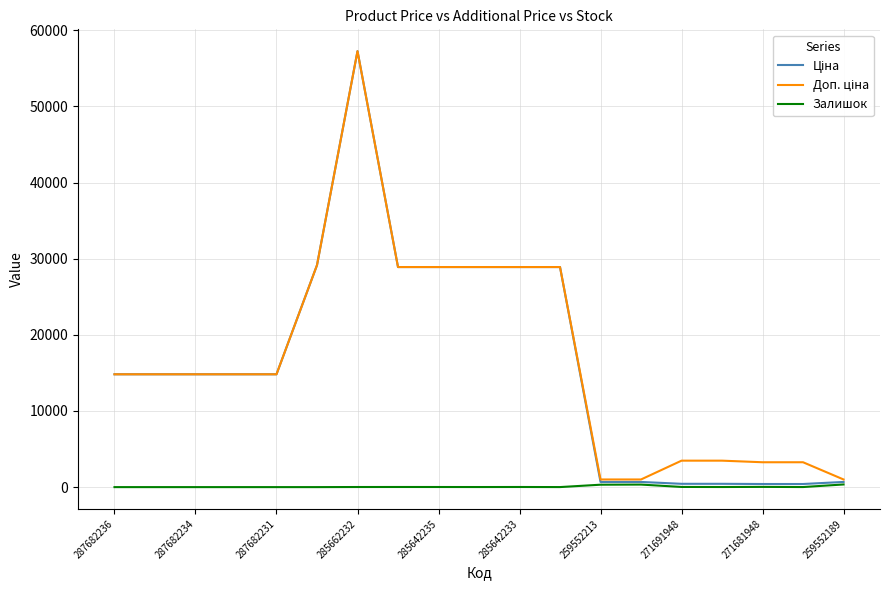

How many lines are shown in the chart?

3